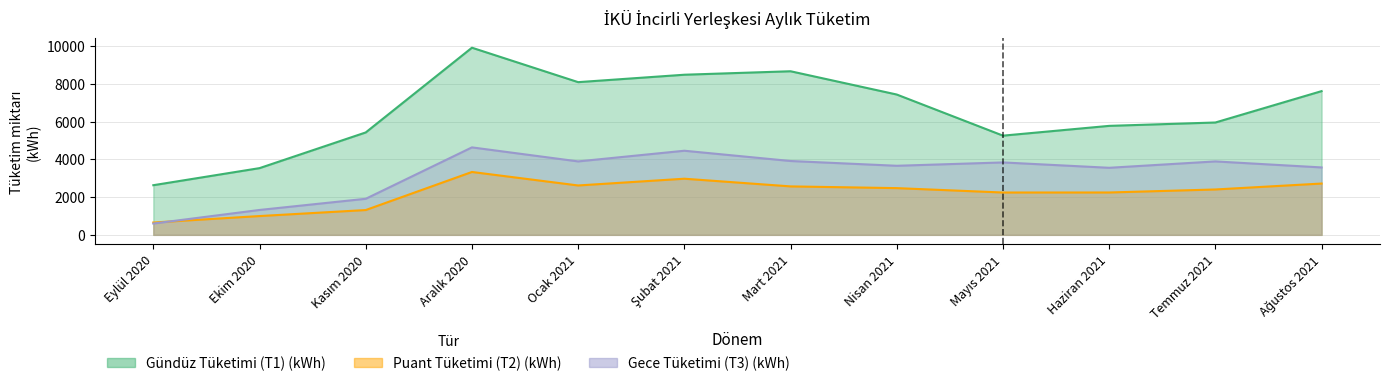

At which category does Gece Tüketimi (T3) (kWh) reach its first local valley?

Ocak 2021